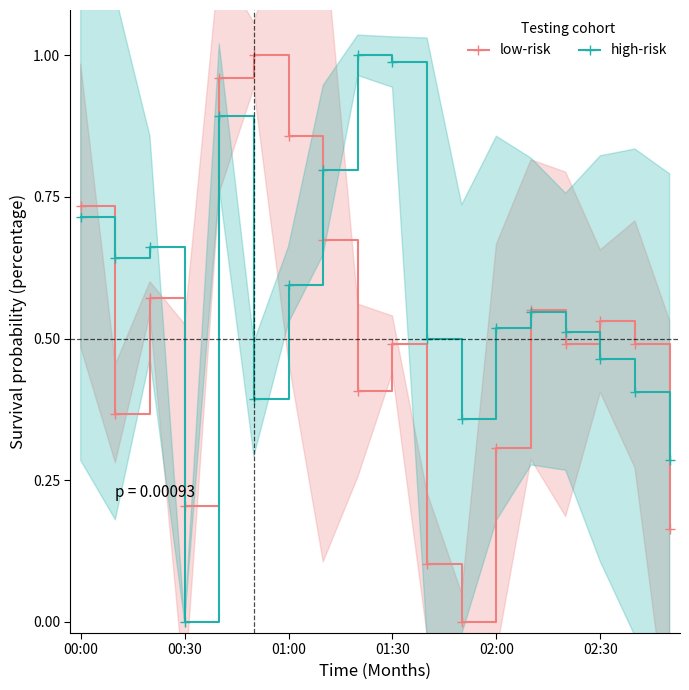

True or false: high-risk has more than 2 points higher than both neighbors.

True